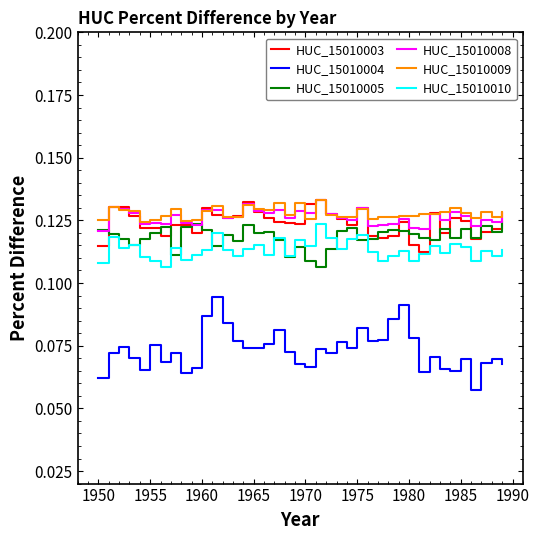

Count the HUC_15010009 values in the range 0 to 1.

40